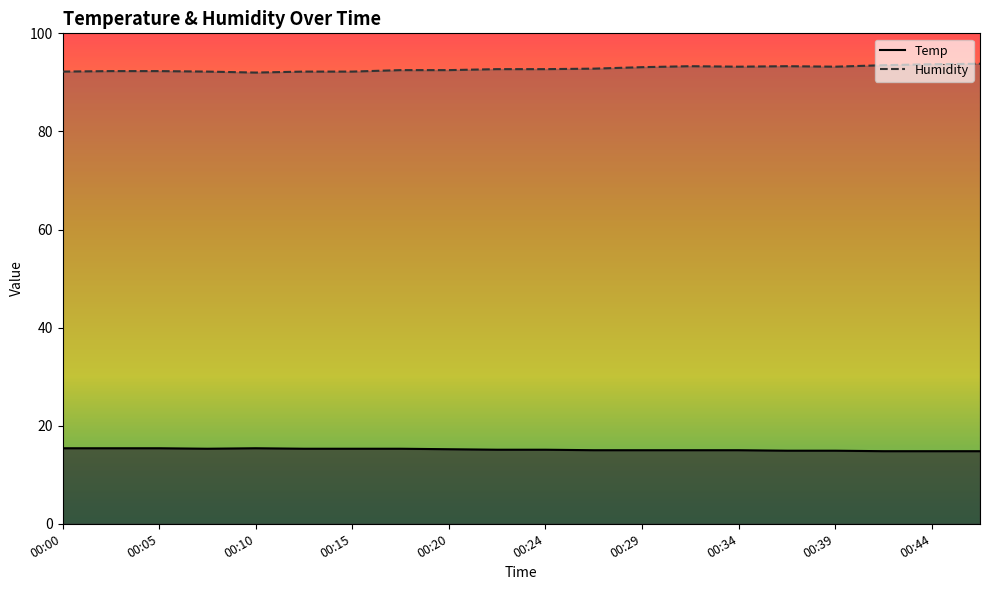

Which series has the largest total across all categories?

Humidity